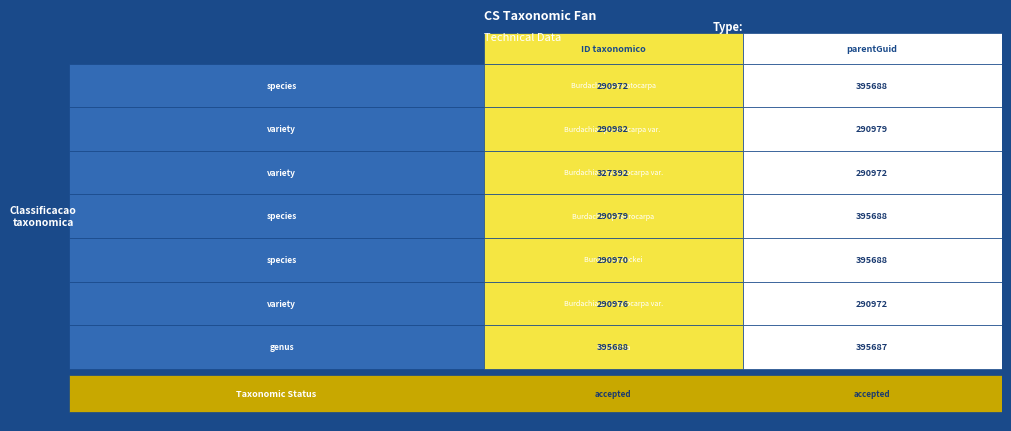

What is the sum of the 327392 values at 0 and 1?

618364